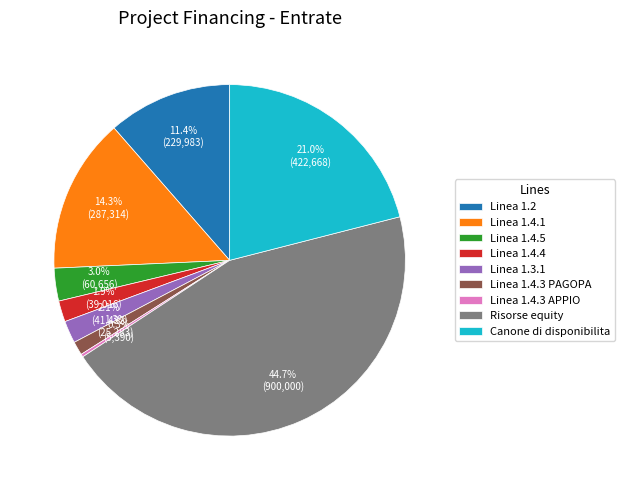

What portion of the pie excludes Linea 1.3.1?

97.9%